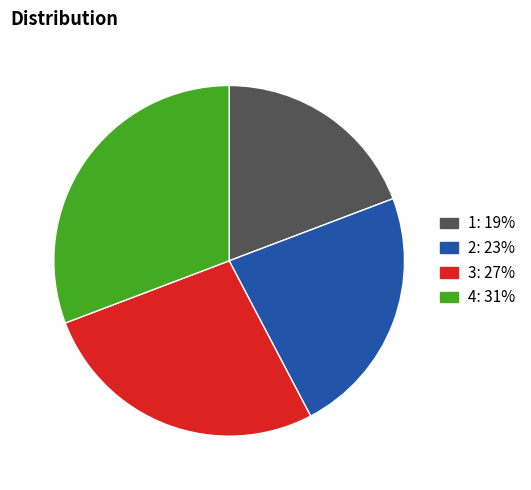

How many segments does this pie chart have?

4